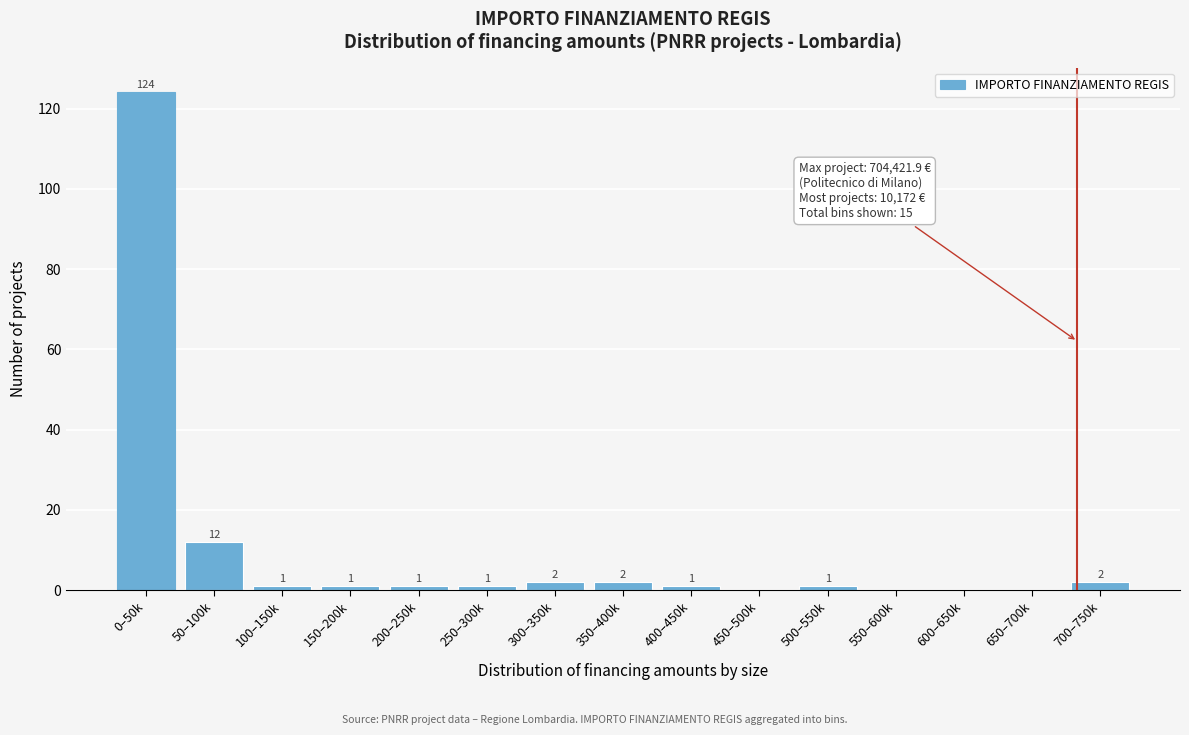

Reading right to left, what are all the values shown in this chart?

700–750k=2	650–700k=0	600–650k=0	550–600k=0	500–550k=1	450–500k=0	400–450k=1	350–400k=2	300–350k=2	250–300k=1	200–250k=1	150–200k=1	100–150k=1	50–100k=12	0–50k=124